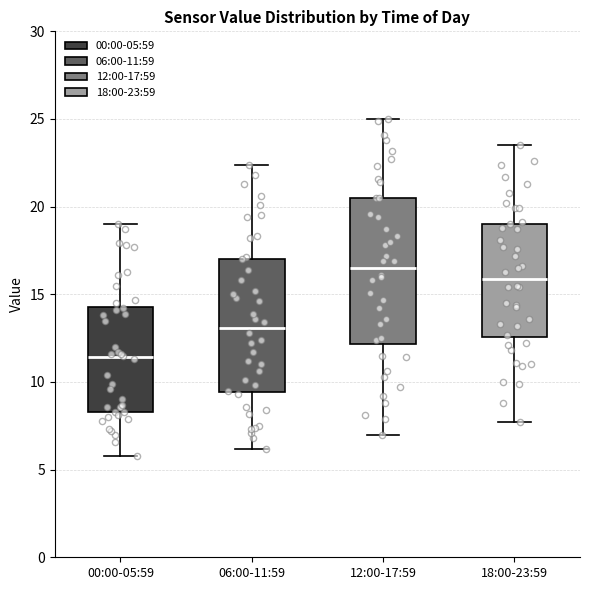

Where does the median line of the box for 06:00-11:59 sit on the y-axis? The values are not printed on the chart, so give them approximately, as read against the axis.

13.0